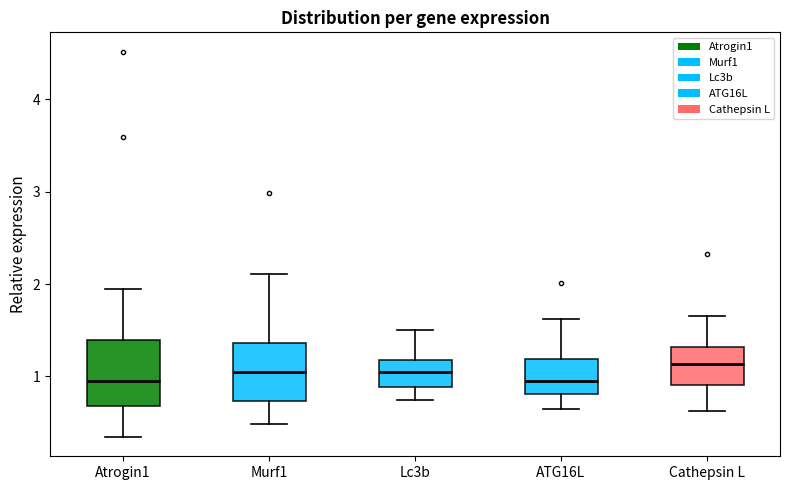

Reading left to right, transcribe this box plot: for each box, give where its median line is, the range the box spans, and where its two whiskers end, as read against the y-axis. The values are not printed on the chart, so give them approximately, as read against the axis.

Atrogin1: median 0.9, box 0.7 to 1.4, whiskers 0.3 to 1.9
Murf1: median 1.0, box 0.7 to 1.4, whiskers 0.5 to 2.1
Lc3b: median 1.1, box 0.9 to 1.2, whiskers 0.7 to 1.5
ATG16L: median 1.0, box 0.8 to 1.2, whiskers 0.6 to 1.6
Cathepsin L: median 1.1, box 0.9 to 1.3, whiskers 0.6 to 1.7